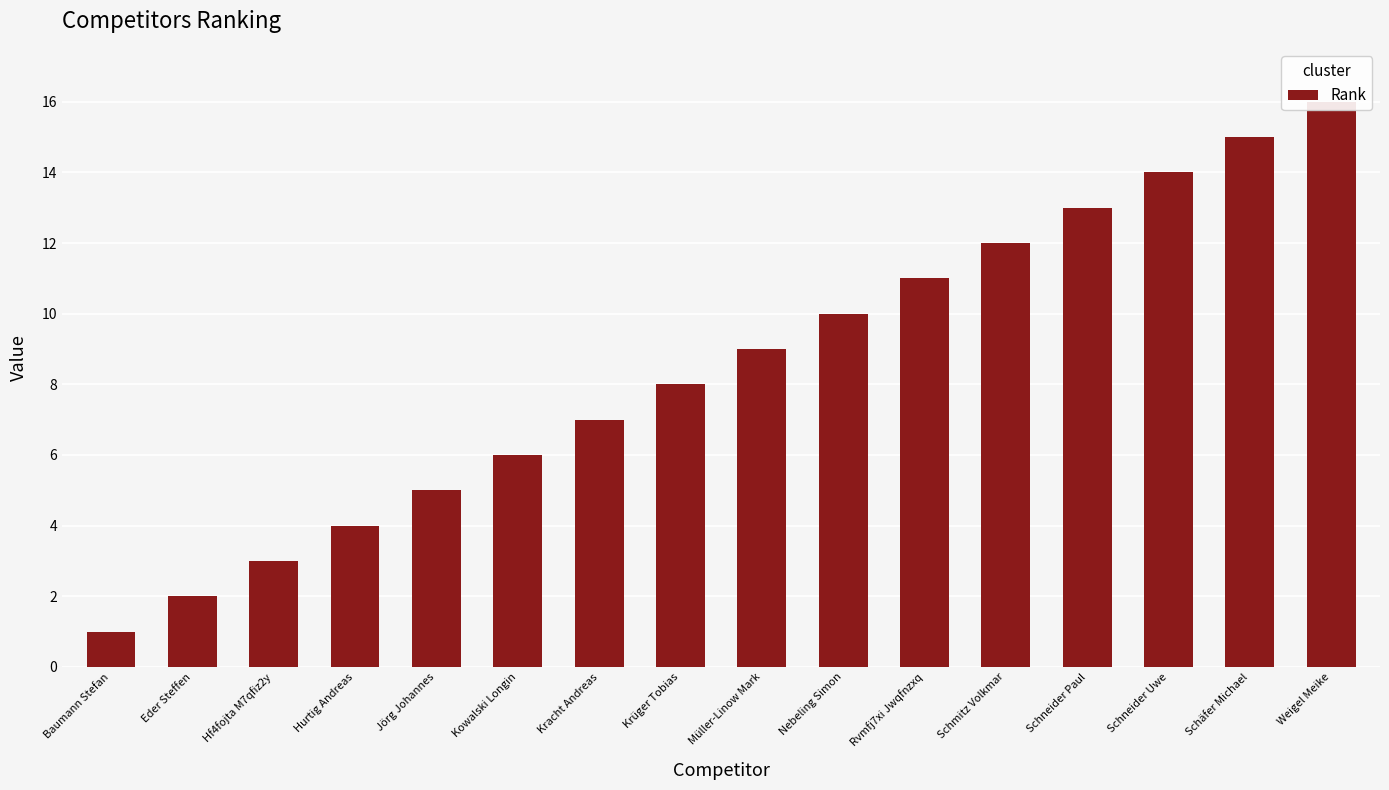

What is the value of the 8th bar from the left?

8